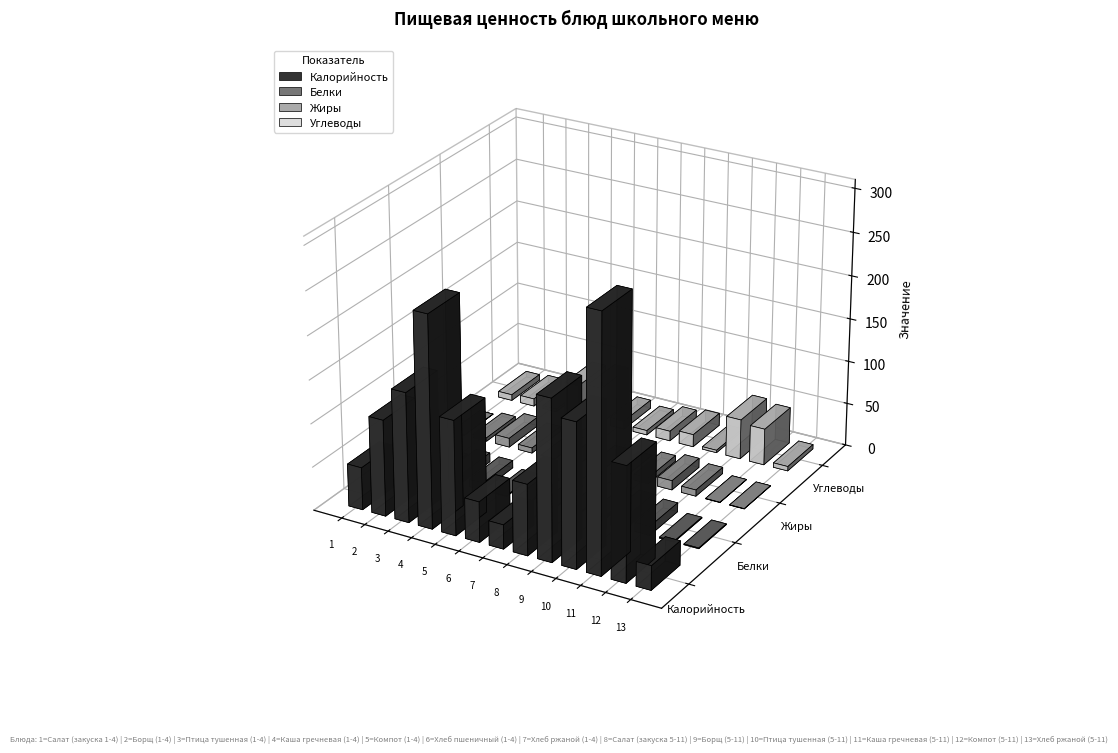

How many groups of bars are there?

13